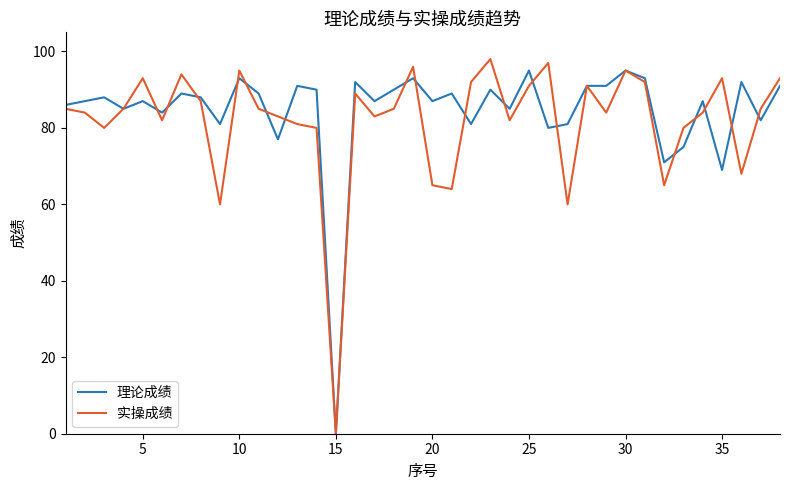

What is the average value of the 实操成绩 series?

82